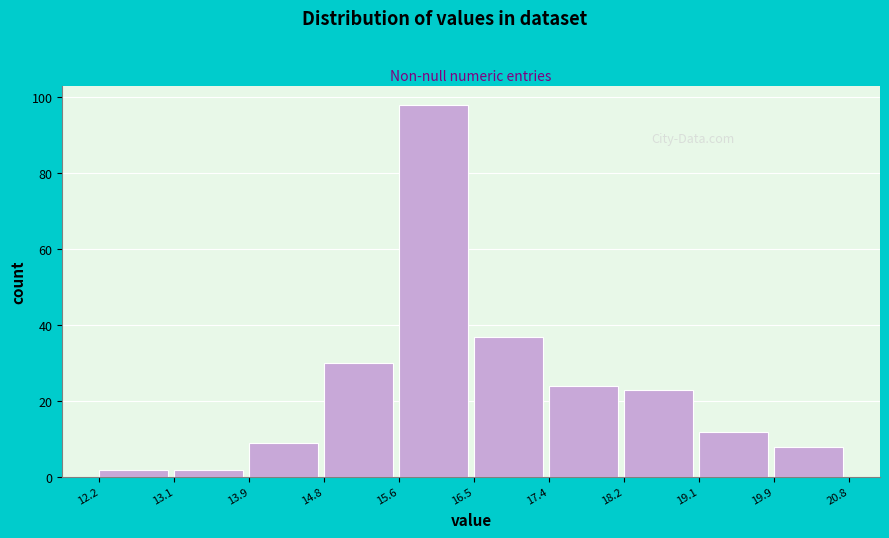

Reading left to right, transcribe this chart: for each bar, give the range it covers on the x-axis and its height. The values are not printed on the chart, so give them approximately, as read against the axis.

12.2 to 13.1: 2
13.1 to 13.9: 2
13.9 to 14.8: 10
14.8 to 15.6: 30
15.6 to 16.5: 98
16.5 to 17.4: 38
17.4 to 18.2: 24
18.2 to 19.1: 24
19.1 to 19.9: 12
19.9 to 20.8: 8